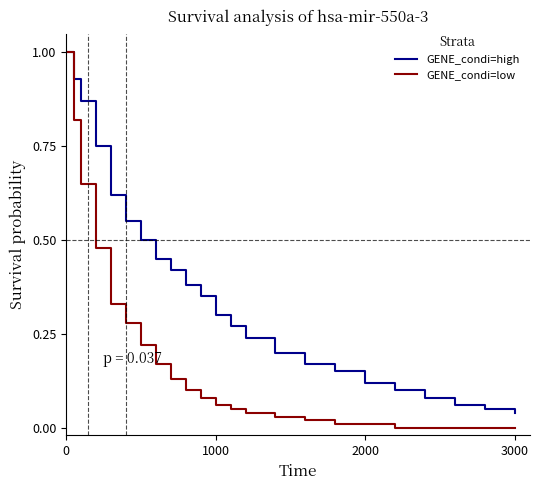

Rank the series by their average value, from highest to lowest.

GENE_condi=high, GENE_condi=low